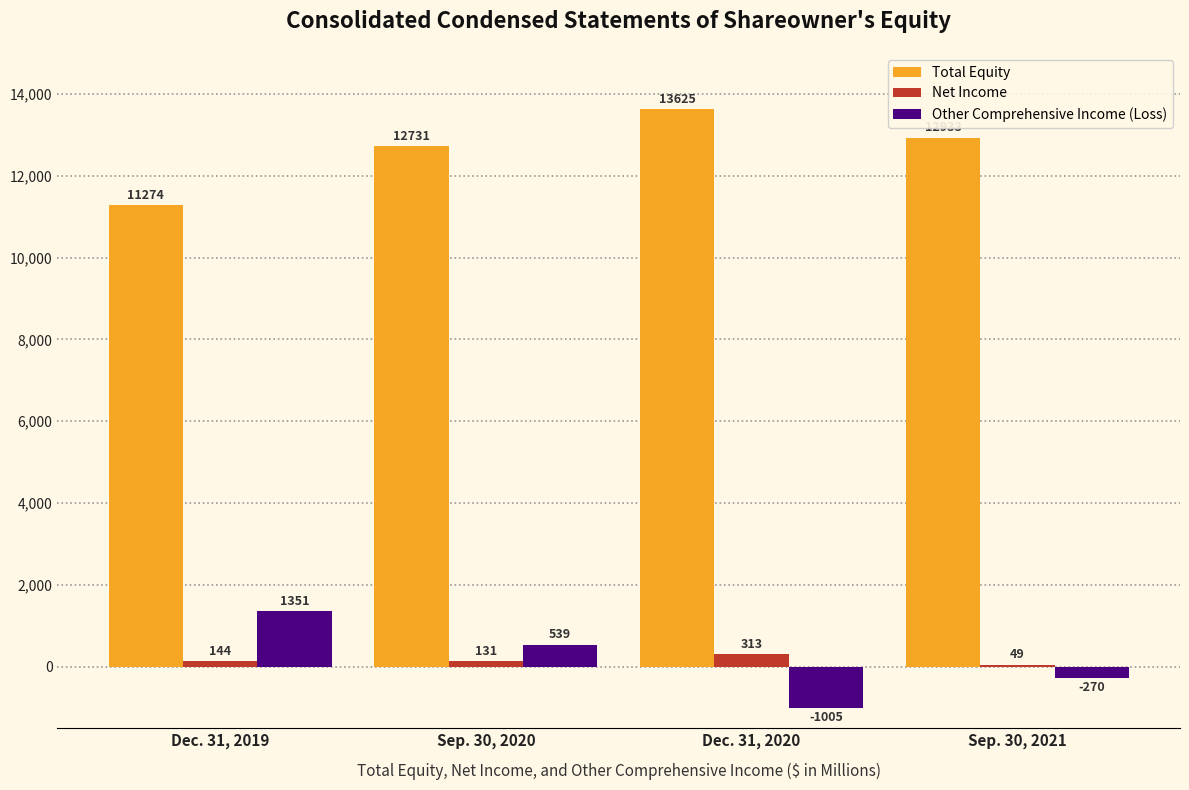

What is the total value across all series at Sep. 30, 2021?

12712